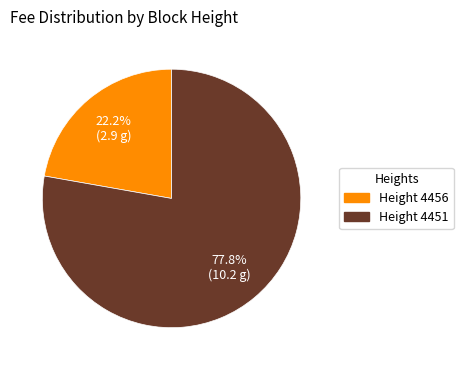

Is there any slice that represents more than half of the pie?

Yes